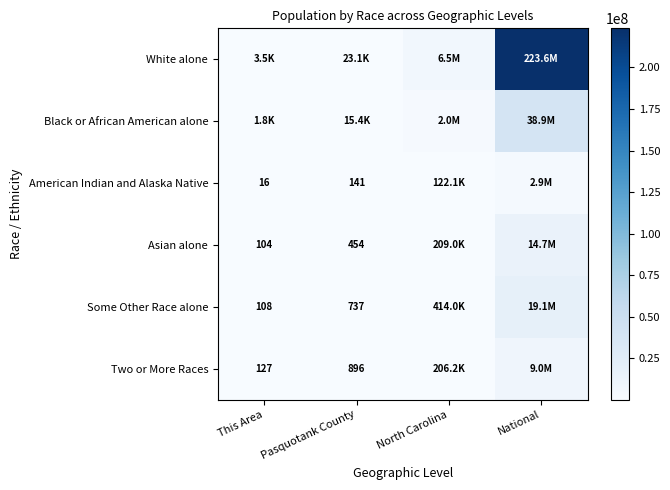

Between National and Pasquotank County, which is larger?

National